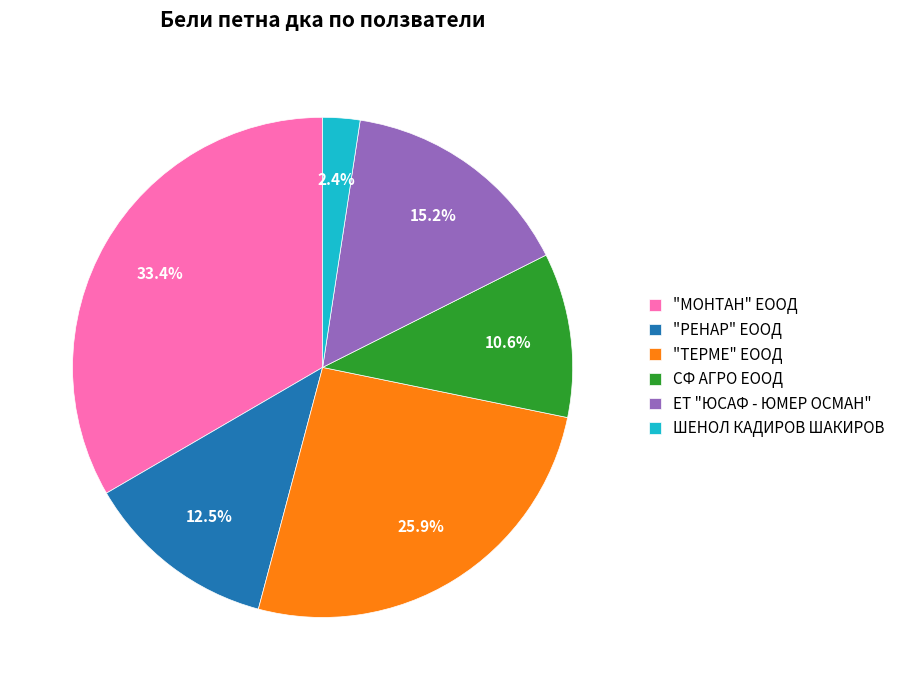

Which slice is the largest?

"МОНТАН" ЕООД